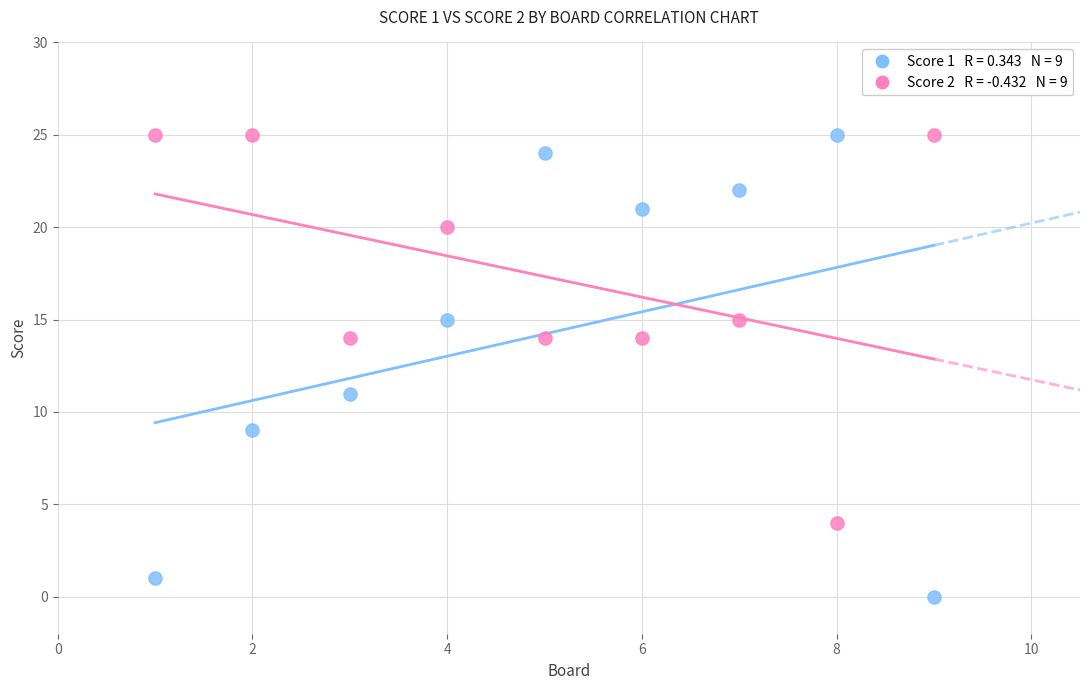

Across all data points, what is the range of X values (max minus min)?

8